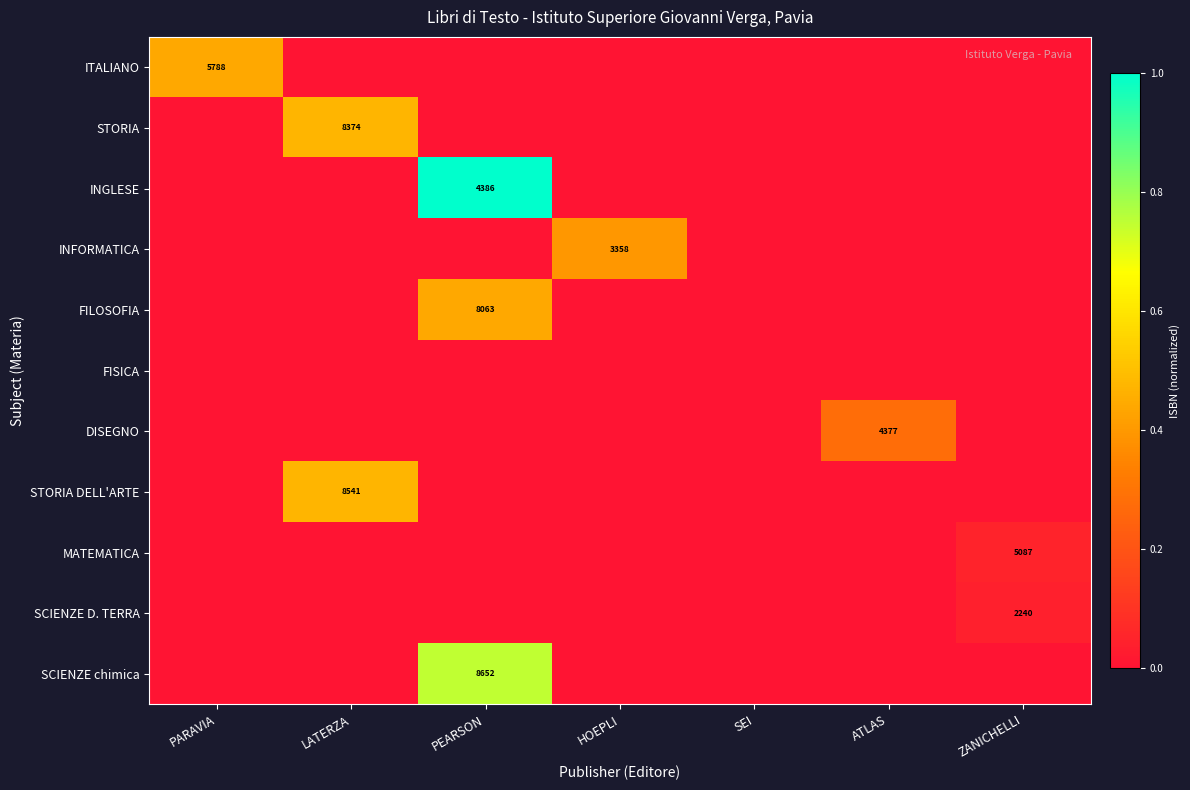

Rank the series by their maximum value, from lowest to highest.

FISICA, SCIENZE D. TERRA, MATEMATICA, DISEGNO, INFORMATICA, FILOSOFIA, ITALIANO, STORIA, STORIA DELL'ARTE, SCIENZE chimica, INGLESE